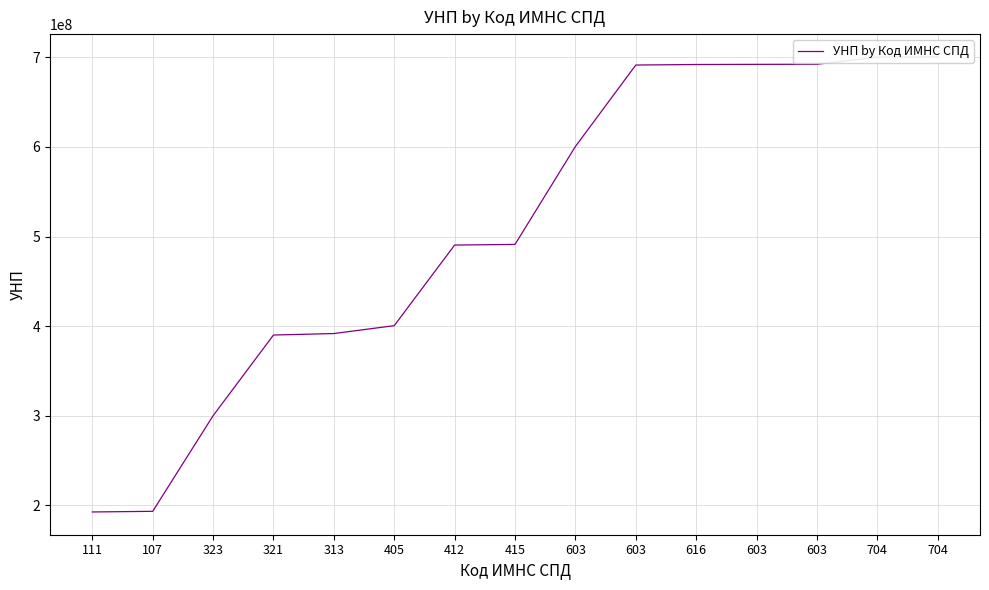

Is this an area chart (filled region under the line)?

No